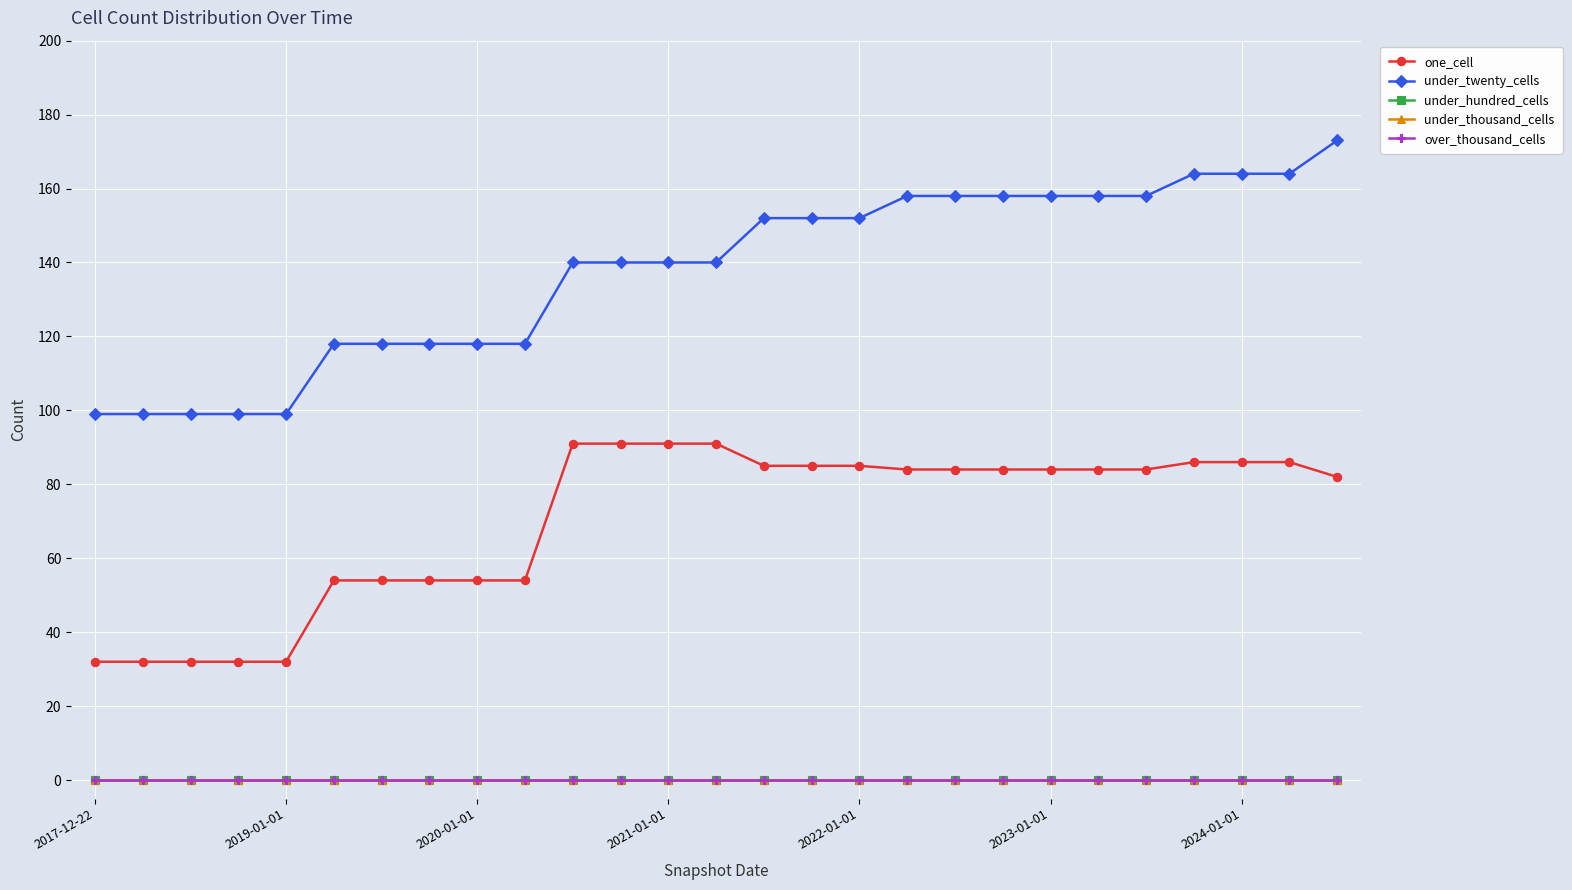

Is this an area chart (filled region under the line)?

No